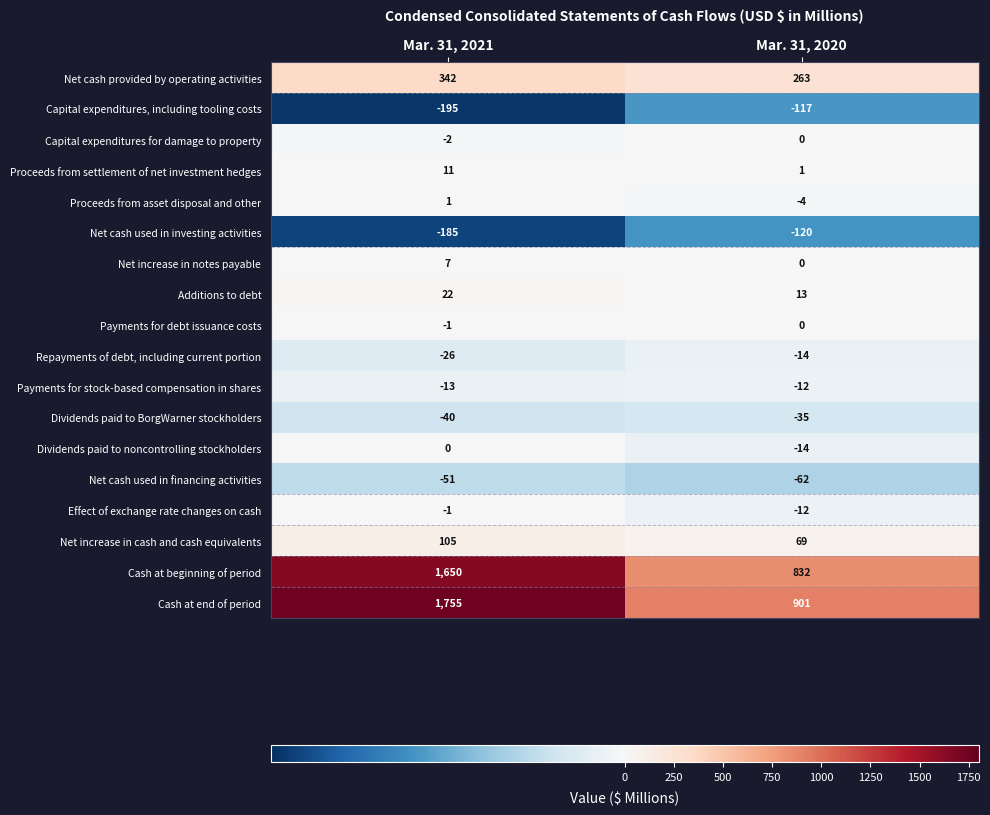

How many data points does each series have?

2